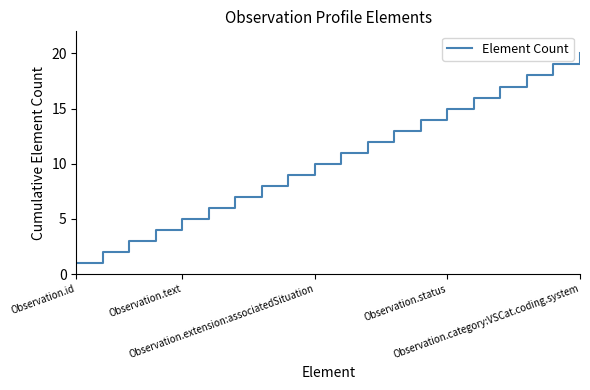

Does the chart display data point markers on the line(s)?

No